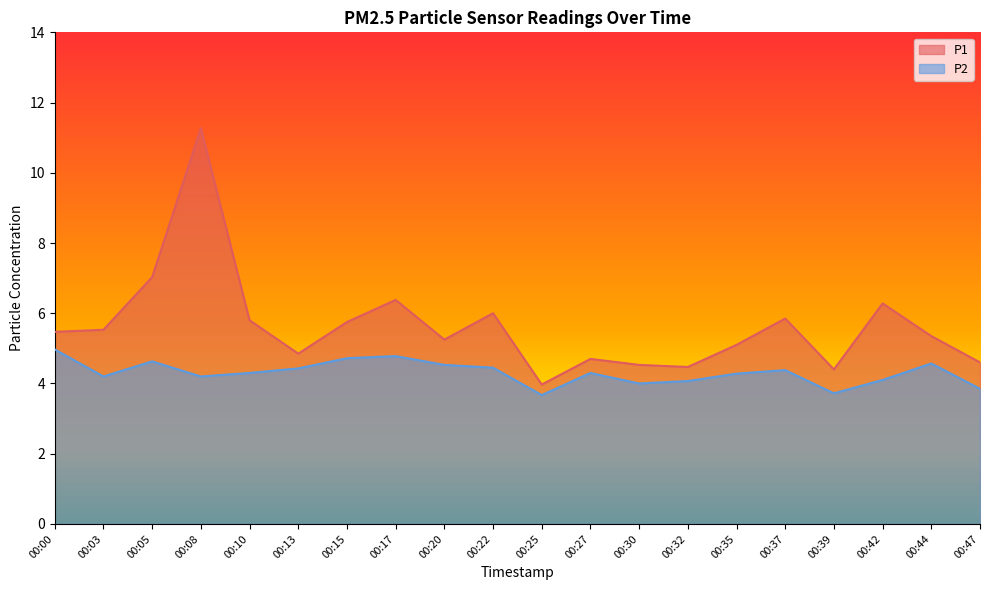

How many lines are shown in the chart?

2